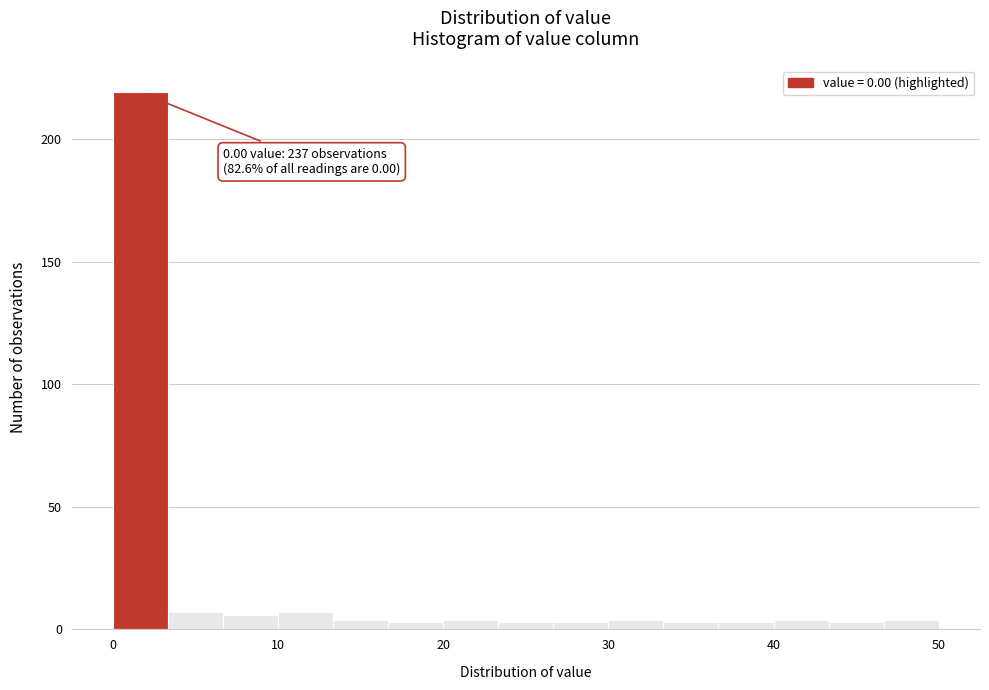

Read against the x-axis, roughly where is the centre of the tallest bar?

2